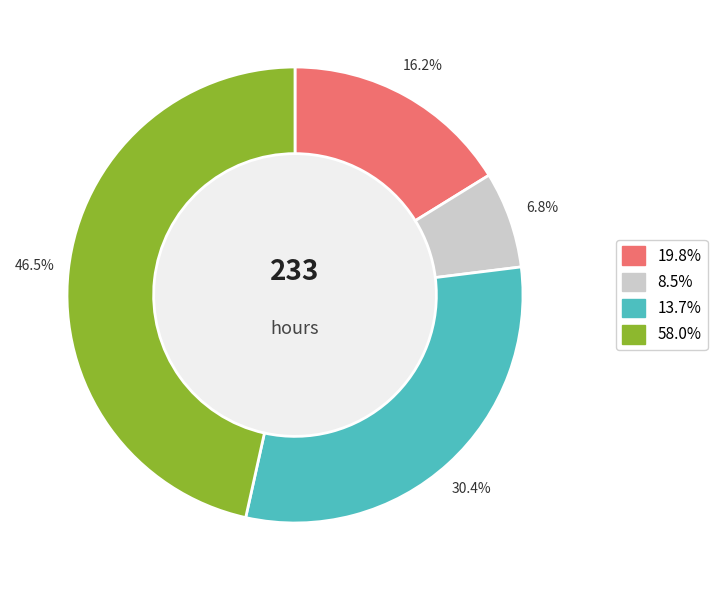

Does any single category account for the majority?

No